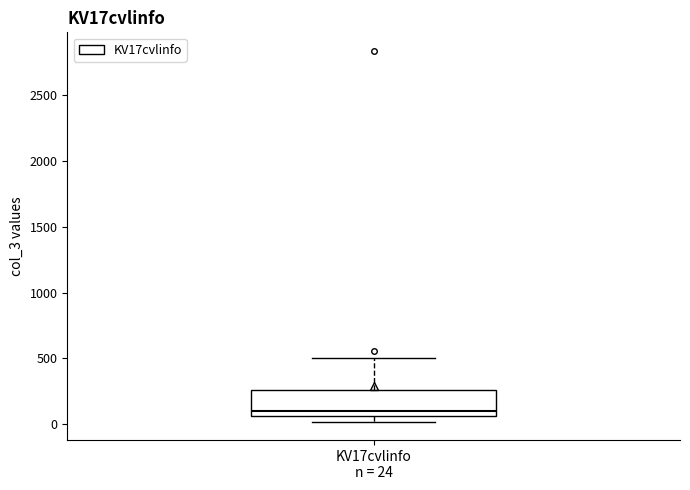

Where is the lower edge of the box for KV17cvlinfo n = 24 on the y-axis? The values are not printed on the chart, so give them approximately, as read against the axis.

50